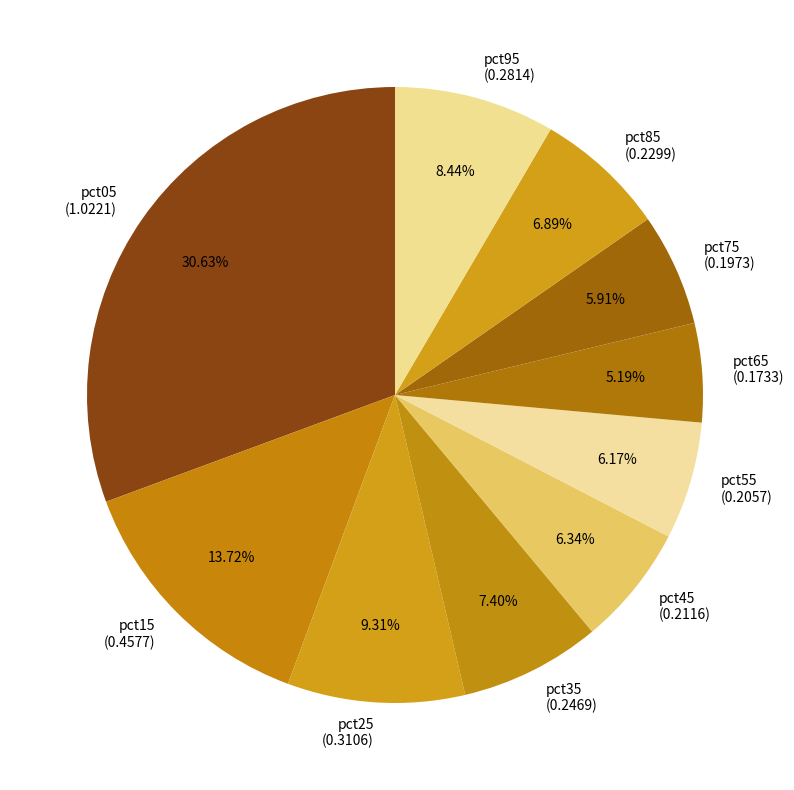

Which slice is the largest?

pct05